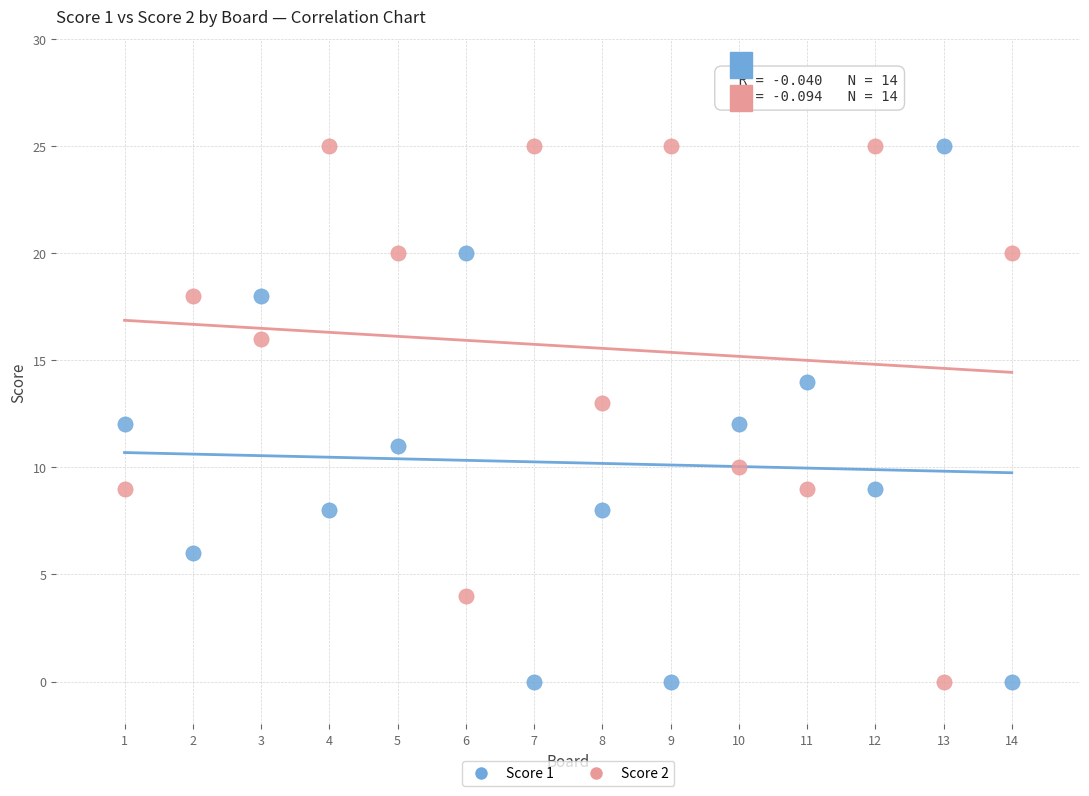

What is the X range (max minus min) for the scatter plot?

13